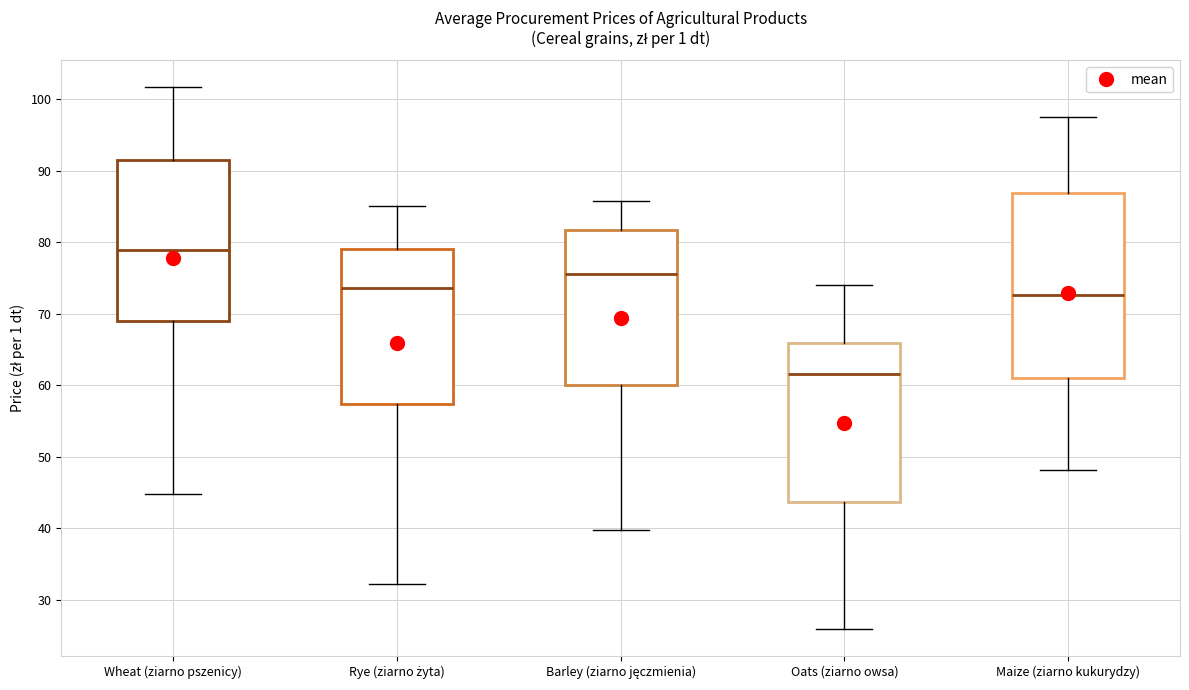

Reading left to right, transcribe this box plot: for each box, give where its median line is, the range the box spans, and where its two whiskers end, as read against the y-axis. The values are not printed on the chart, so give them approximately, as read against the axis.

Wheat (ziarno pszenicy): median 79, box 69 to 91, whiskers 45 to 102
Rye (ziarno żyta): median 74, box 57 to 79, whiskers 32 to 85
Barley (ziarno jęczmienia): median 76, box 60 to 82, whiskers 40 to 86
Oats (ziarno owsa): median 62, box 44 to 66, whiskers 26 to 74
Maize (ziarno kukurydzy): median 73, box 61 to 87, whiskers 48 to 98